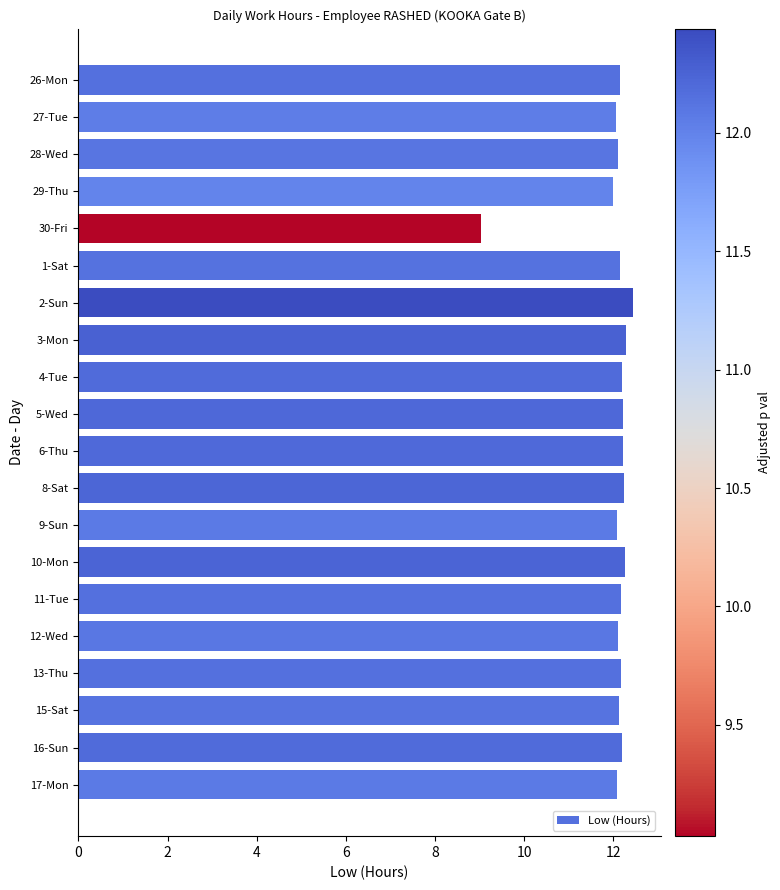

What is the average value?

12.0